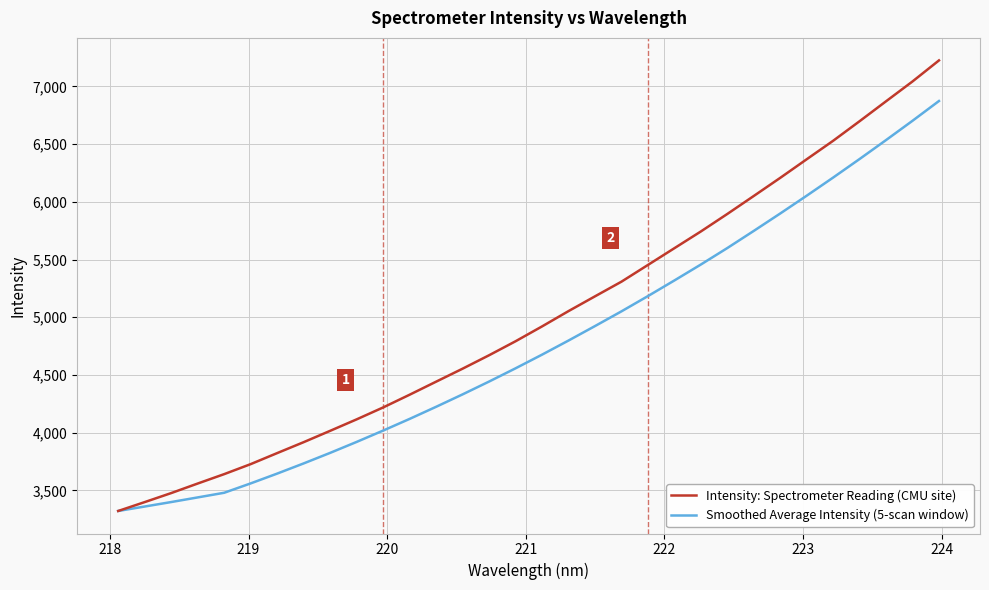

What is the maximum value shown in the chart?

7224.7